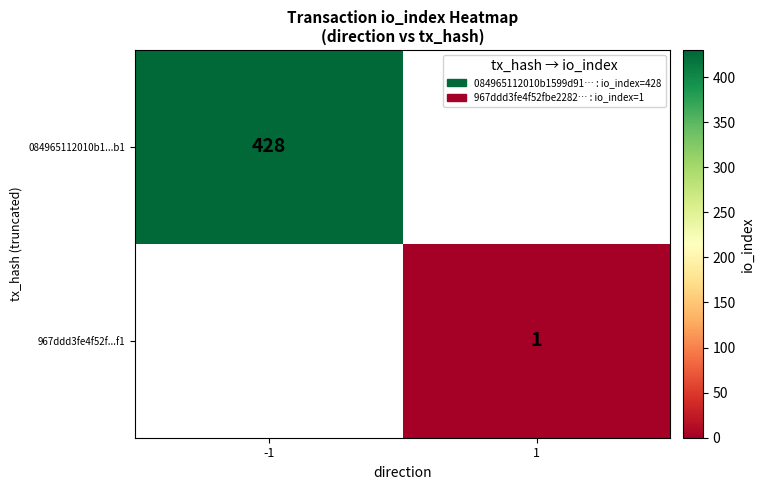

Is the value of 967ddd3fe4f52f...f1 at 1 greater than the value of 084965112010b1...b1 at -1?

No